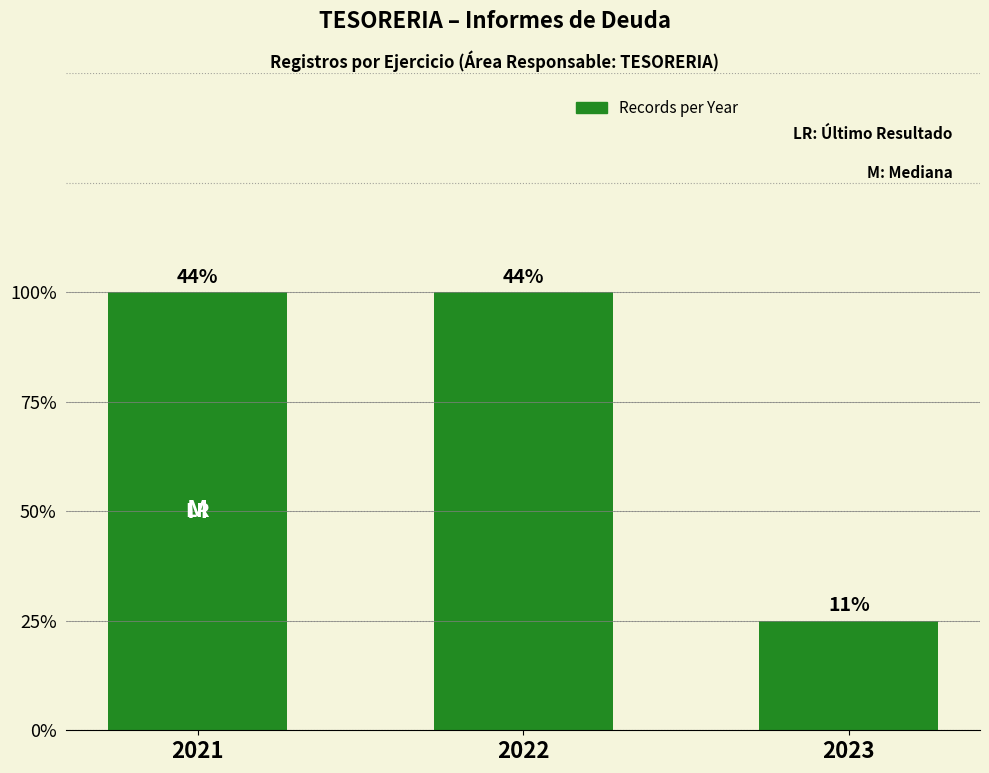

Approximately how many times larger is the value at 2021 compared to 2022?

1.0